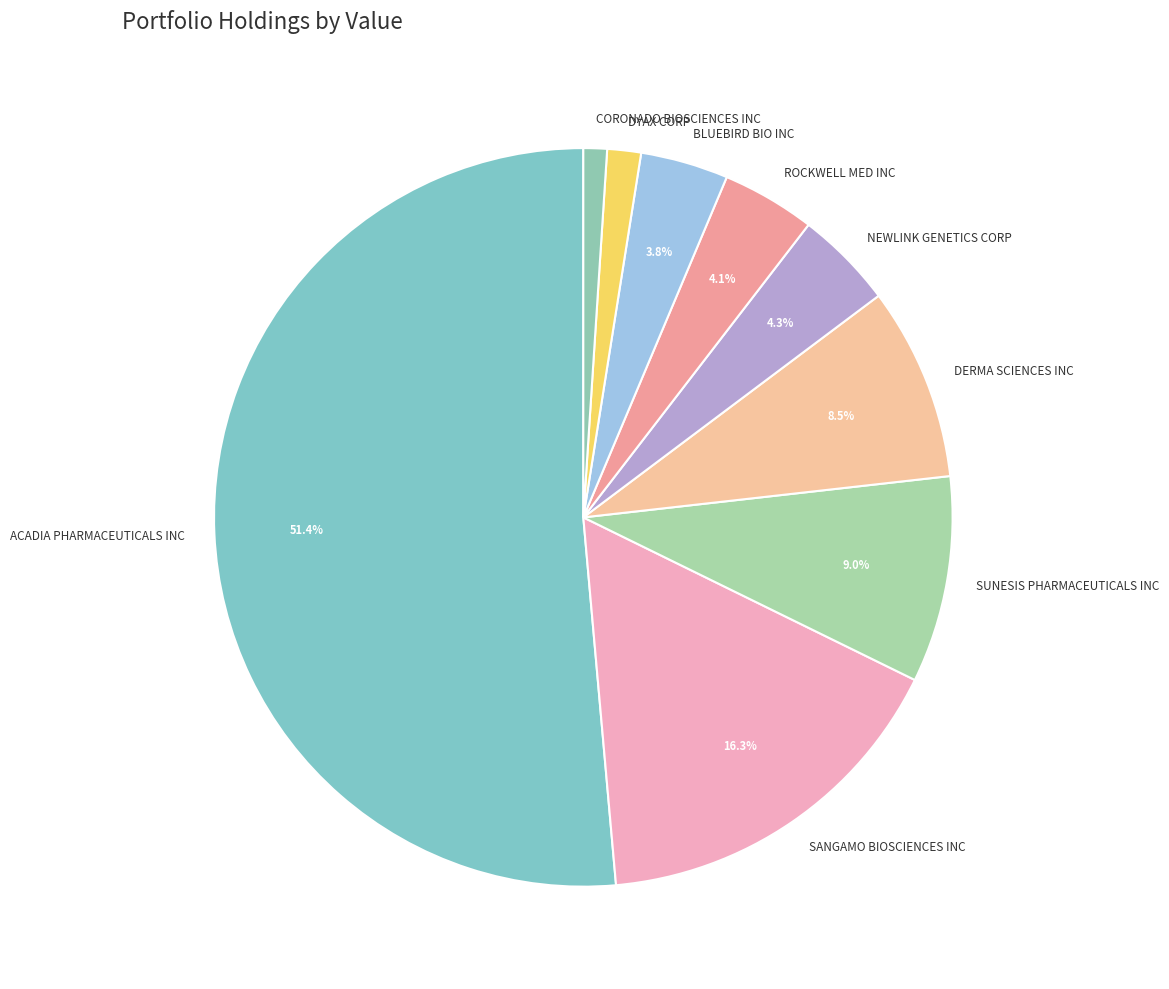

To the nearest percent, what portion does NEWLINK GENETICS CORP represent?

4%